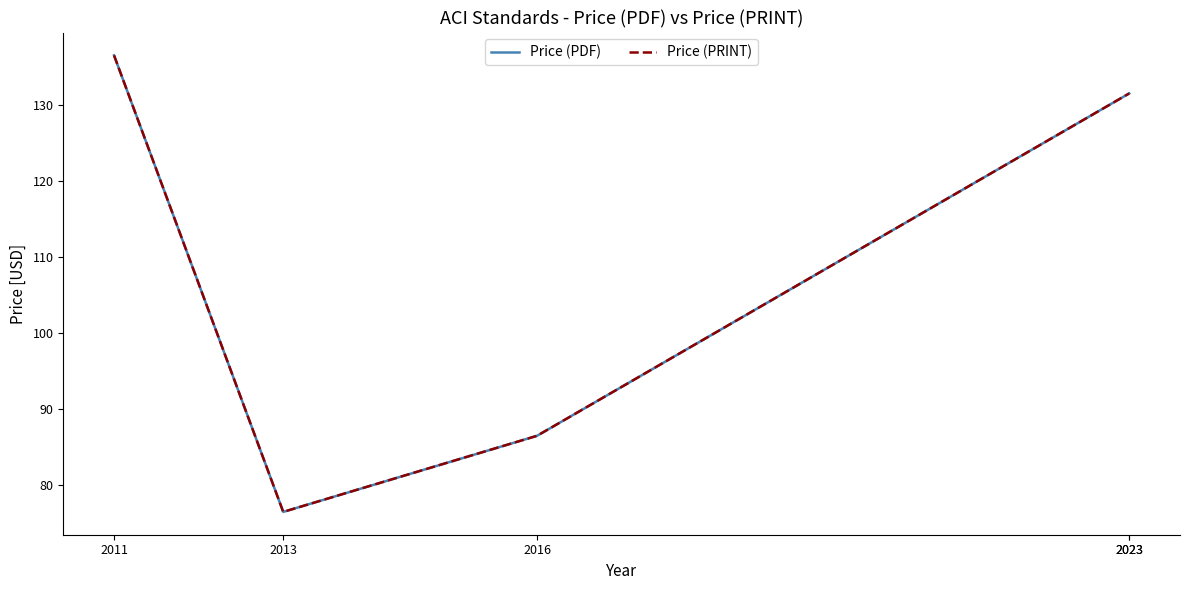

Rank the series by their maximum value, from lowest to highest.

Price (PDF), Price (PRINT)